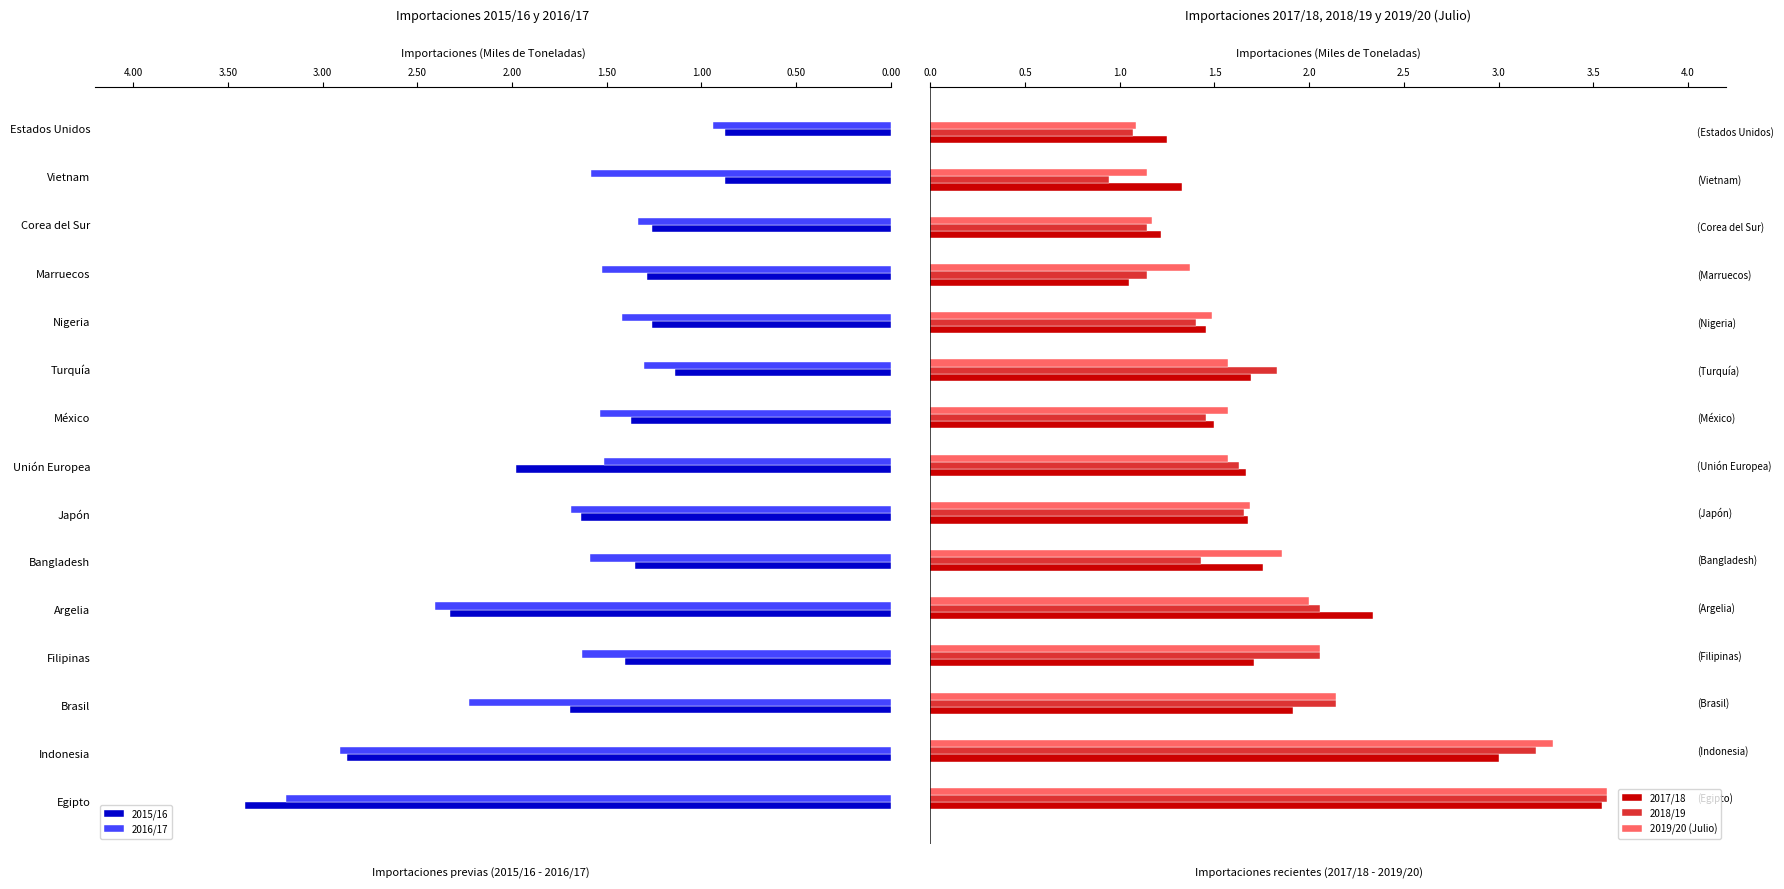

Which series has the largest total across all categories?

2019/20 (Julio)